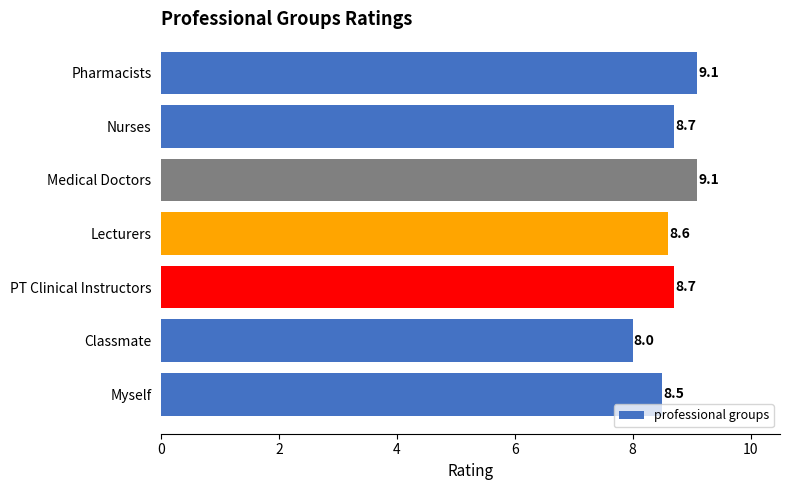

Reading bottom to top, what are all the values shown in this chart?

8.5	8.0	8.7	8.6	9.1	8.7	9.1